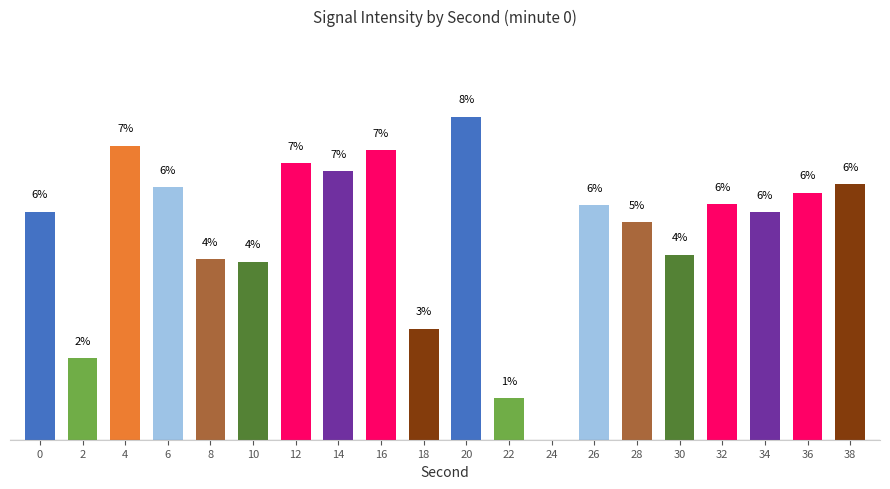

True or false: the data shows 6.1 at 8.

False